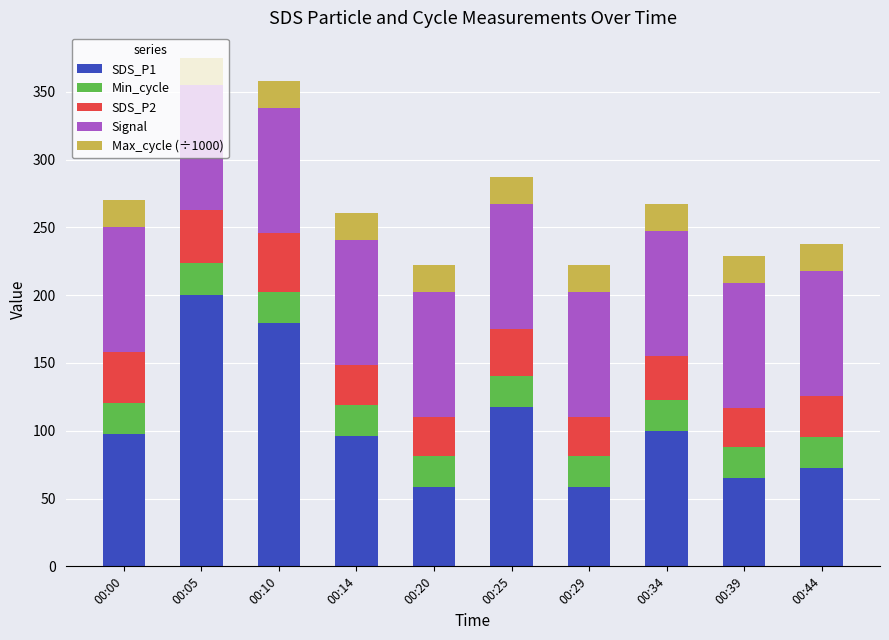

At which category is the sum across all series the highest?

00:05